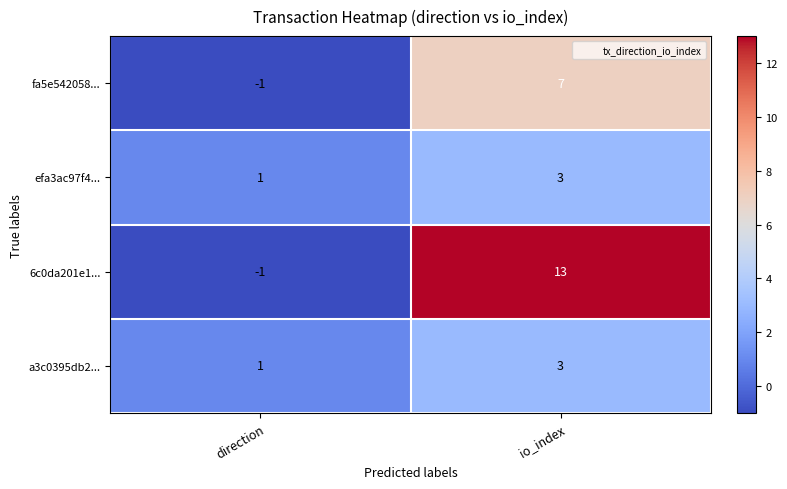

Is the value of fa5e542058... at io_index greater than the value of a3c0395db2... at direction?

Yes